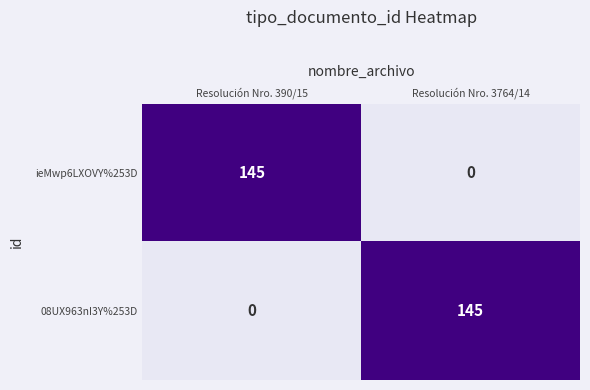

The value of ieMwp6LXOVY%253D at Resolución Nro. 3764/14 is 0. True or false?

True